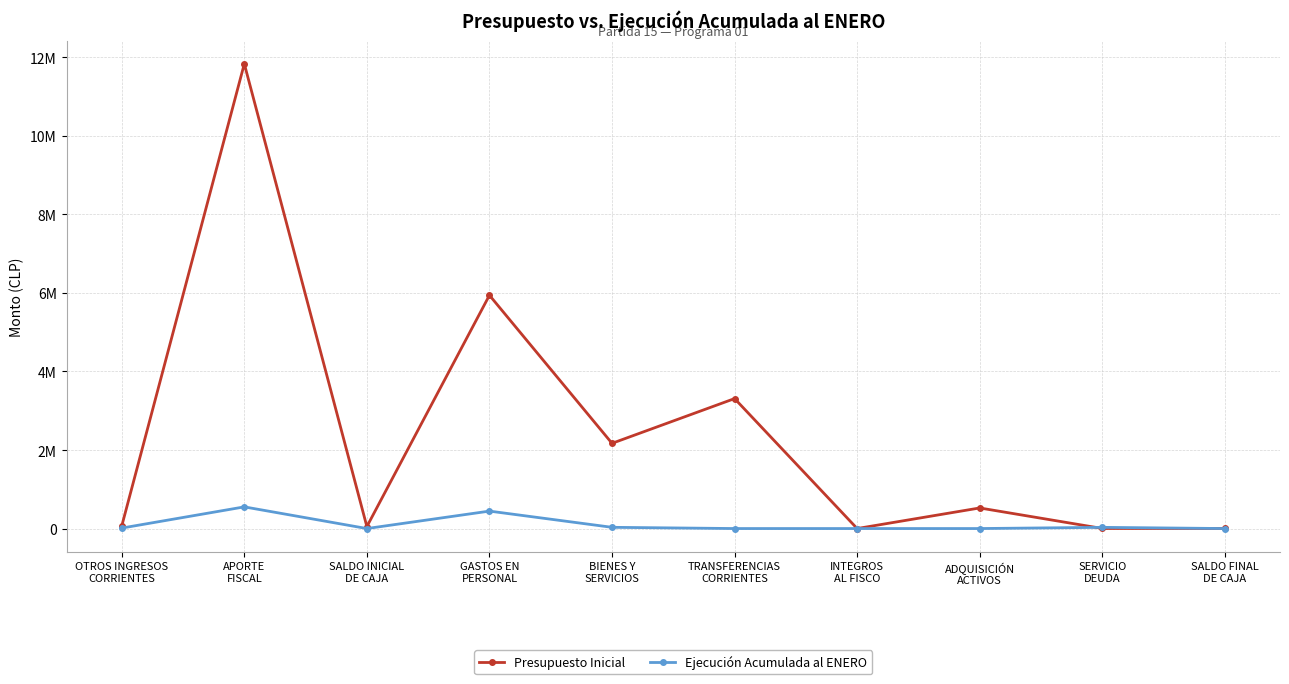

At TRANSFERENCIAS
CORRIENTES, list the series in order from smallest to largest.

Ejecución Acumulada al ENERO, Presupuesto Inicial